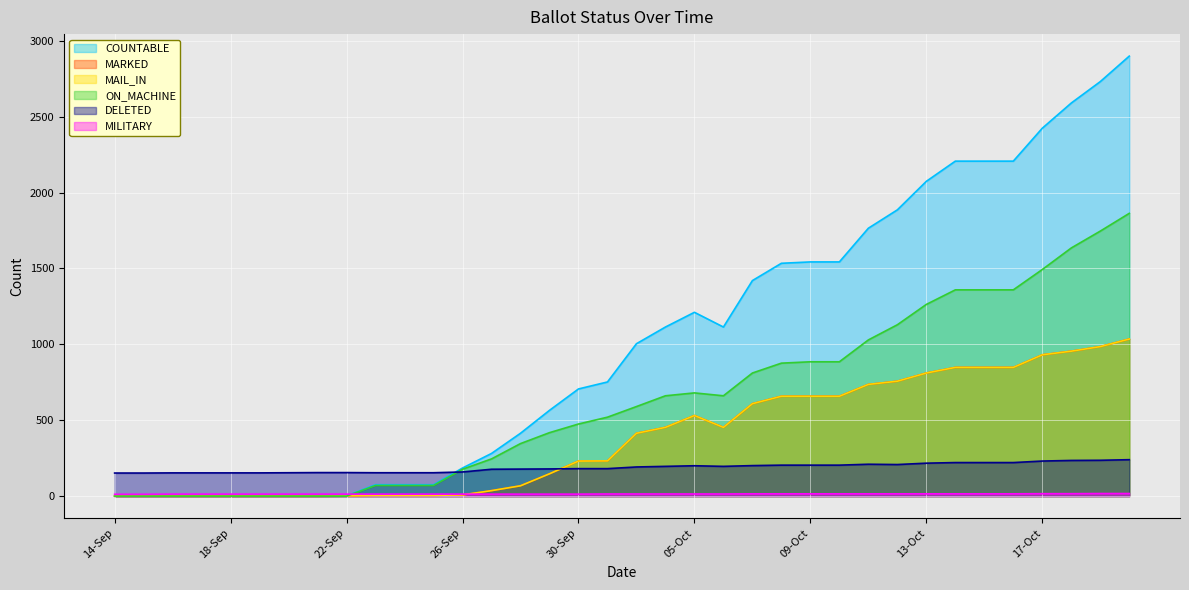

What is the total value across all series at 15-Sep?

164